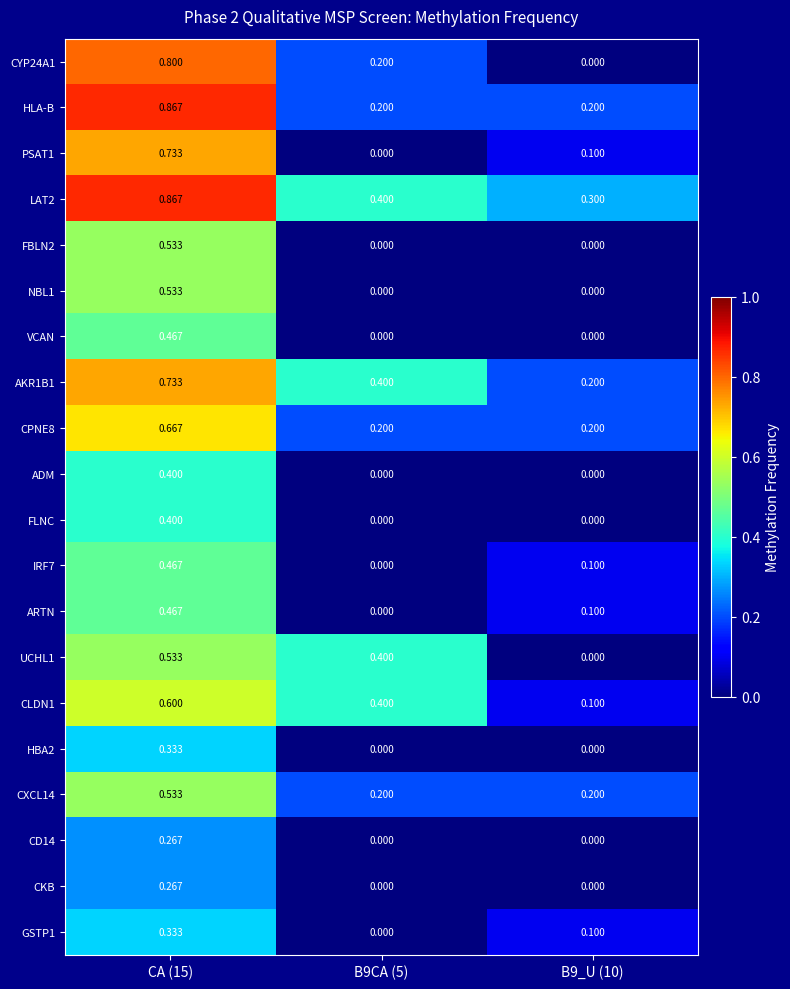

Is the value of CPNE8 at CA (15) greater than the value of HBA2 at B9_U (10)?

Yes